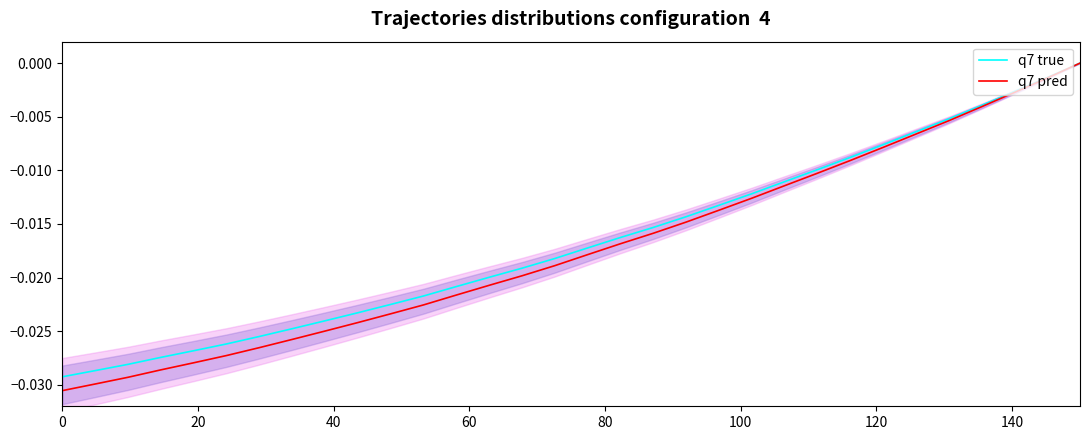

How many values in the q7 true series are below 0?

31